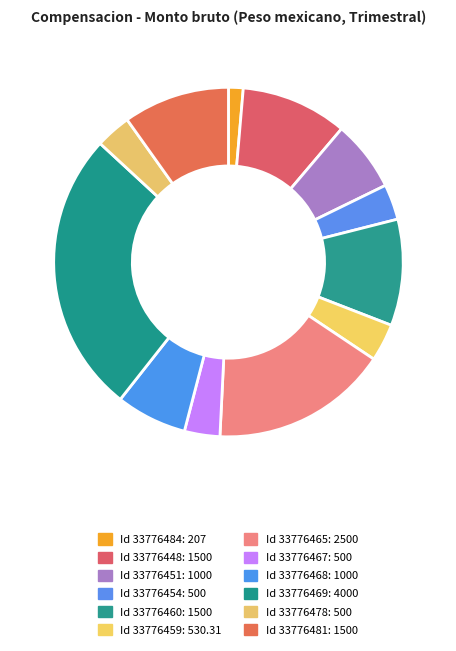

To the nearest percent, what is the difference between the largest and smallest slice percentages?

25%